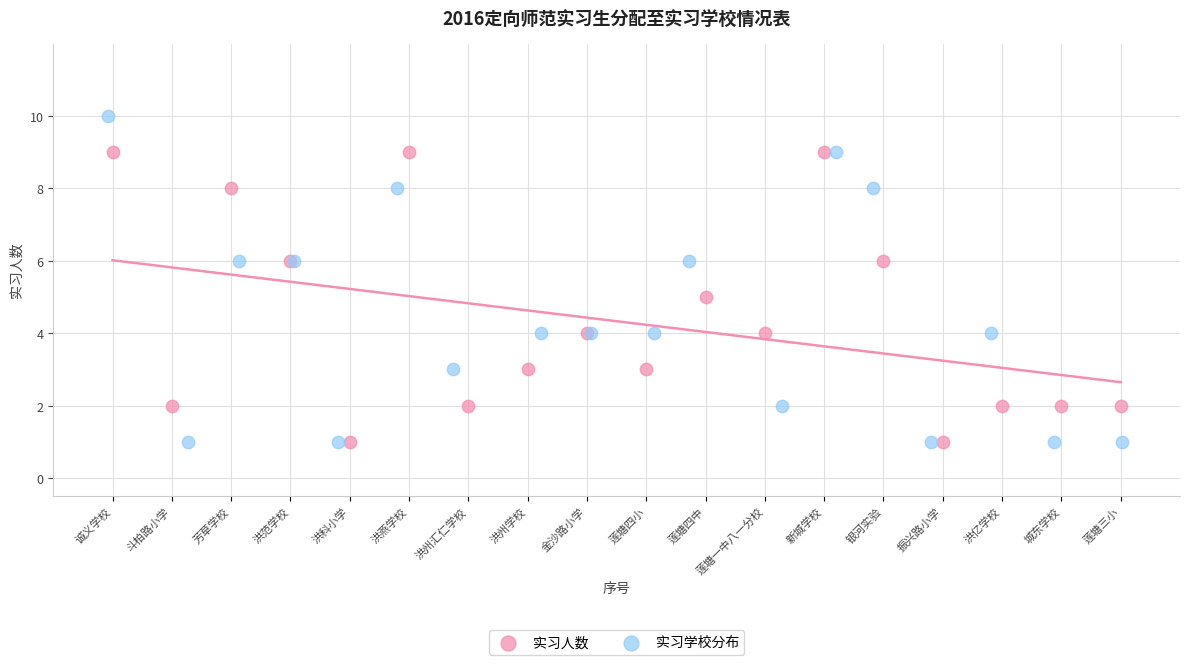

Which series has the widest spread of Y values?

实习学校分布